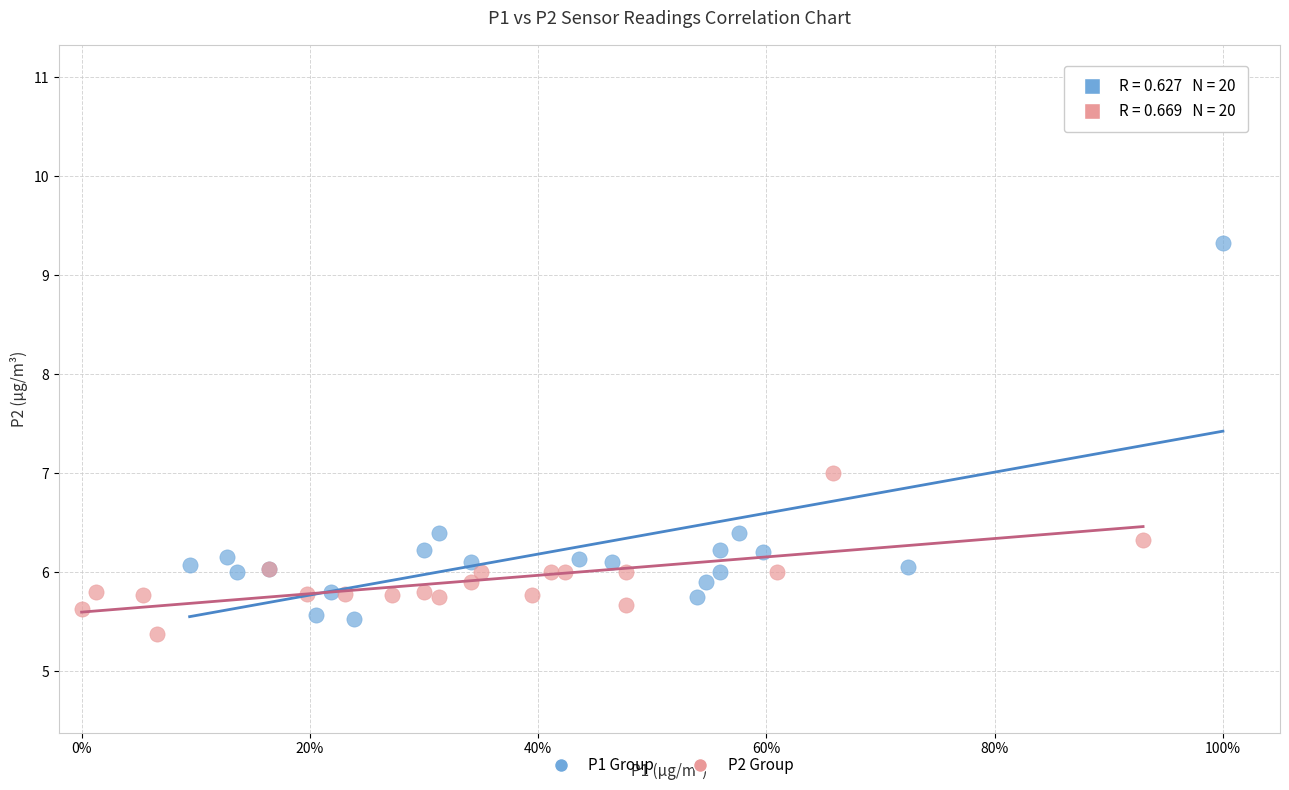

Which series reaches the maximum Y coordinate?

P1 Group